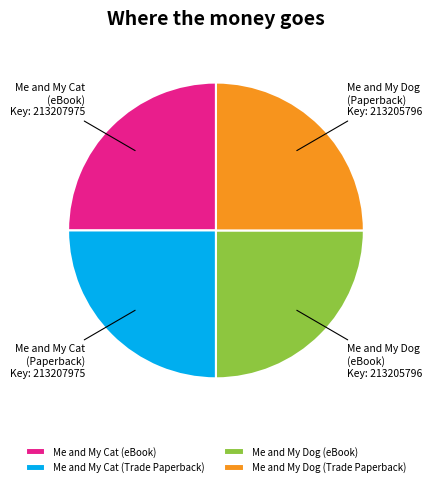

True or false: Me and My Cat (Trade Paperback) accounts for 10% of the total.

False